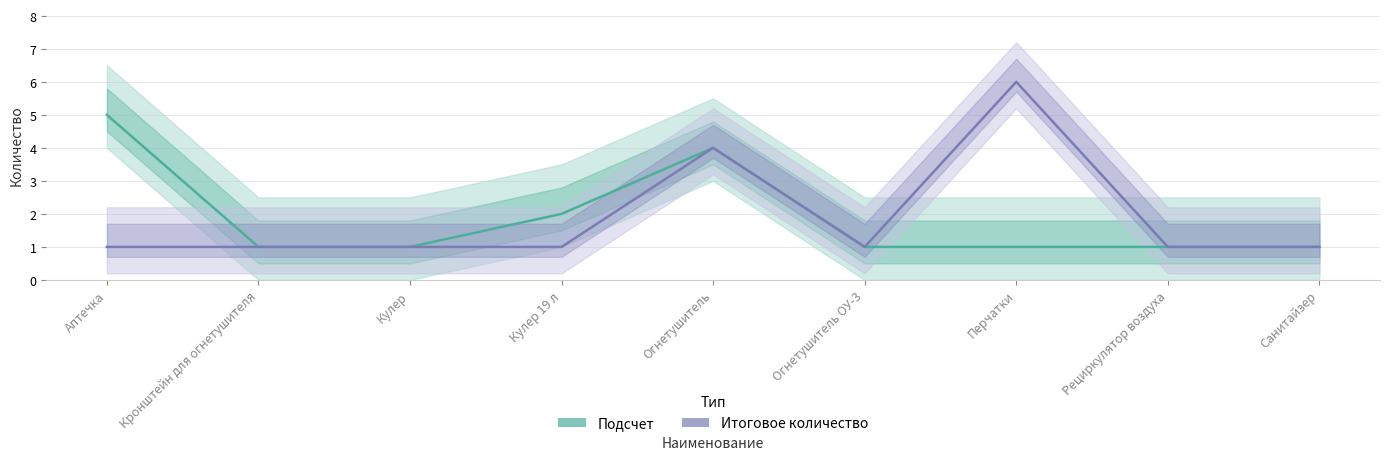

What are all the series names shown in the legend?

Подсчет, Итоговое количество